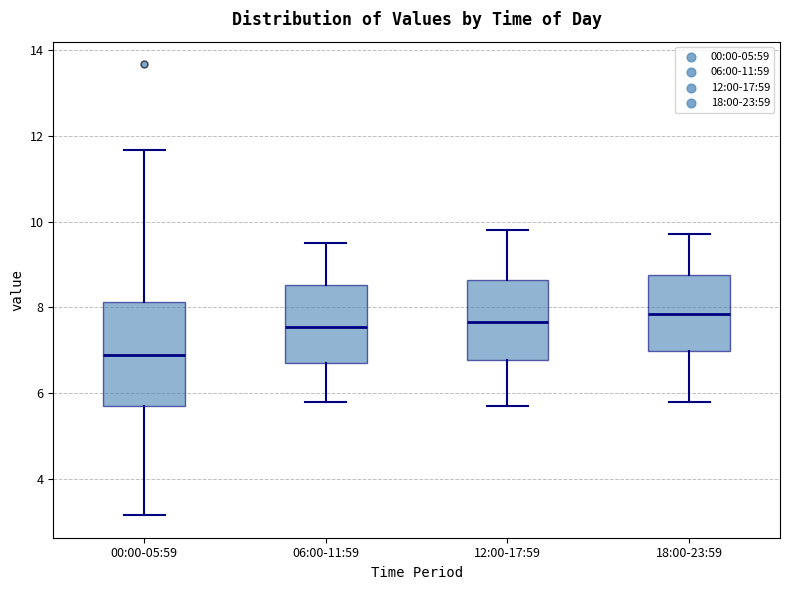

Reading left to right, read every box against the y-axis: the position of its median line, the range the box covers, and the ends of its whiskers. The values are not printed on the chart, so give them approximately, as read against the axis.

00:00-05:59: median 6.8, box 5.6 to 8.2, whiskers 3.2 to 11.6
06:00-11:59: median 7.6, box 6.8 to 8.6, whiskers 5.8 to 9.6
12:00-17:59: median 7.6, box 6.8 to 8.6, whiskers 5.8 to 9.8
18:00-23:59: median 7.8, box 7.0 to 8.8, whiskers 5.8 to 9.8